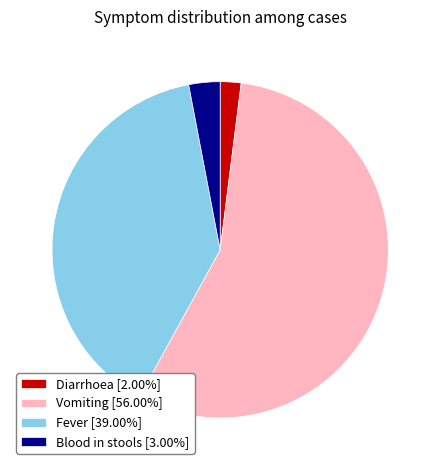

How many slices are in this pie chart?

4